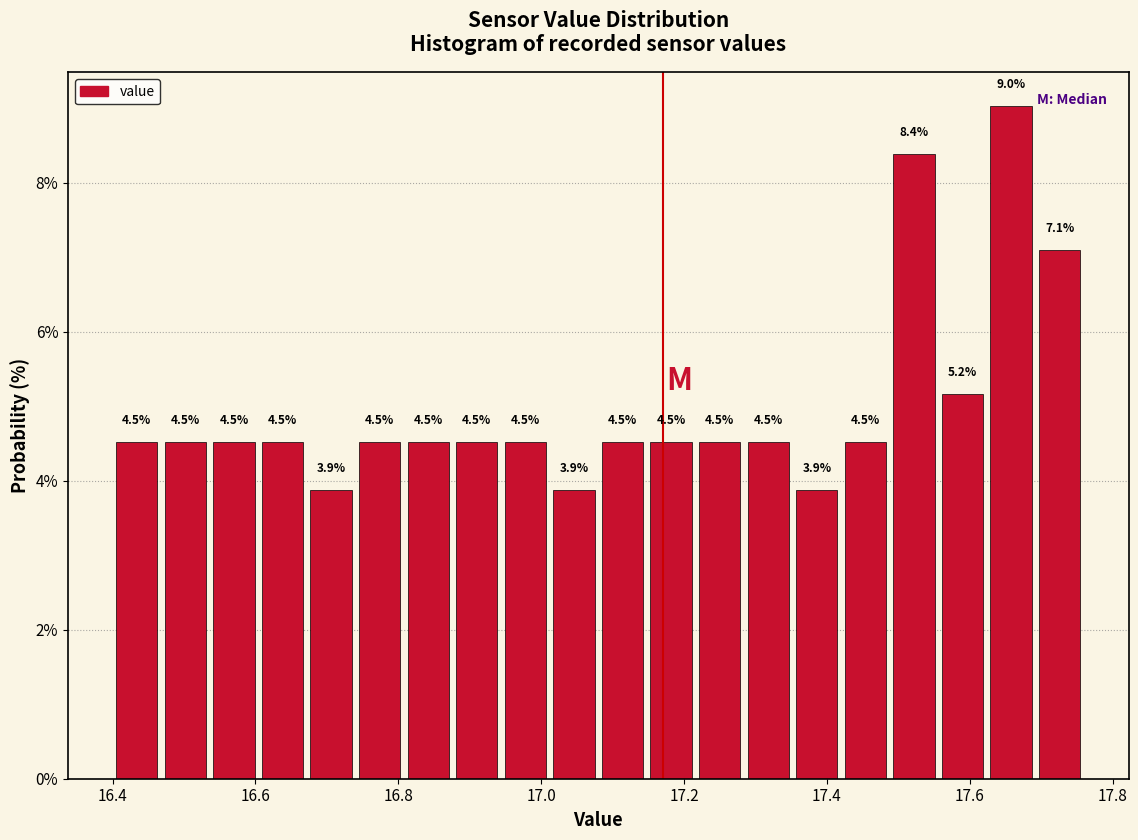

Read against the x-axis, roughly where is the centre of the tallest bar?

17.66